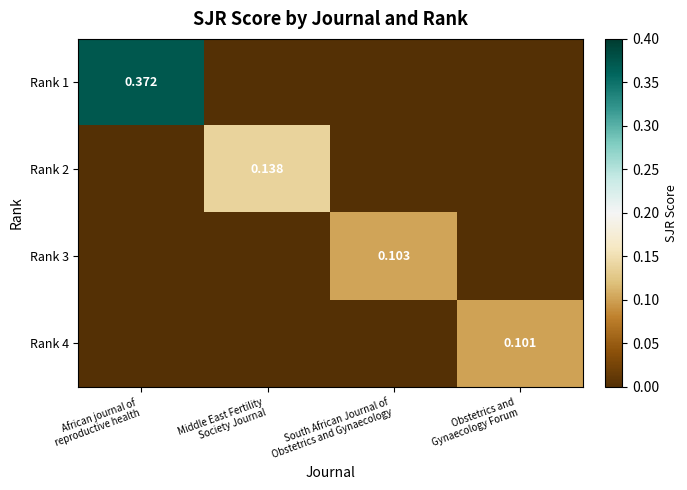

At which category does the chart reach its peak across all series?

African journal of
reproductive health